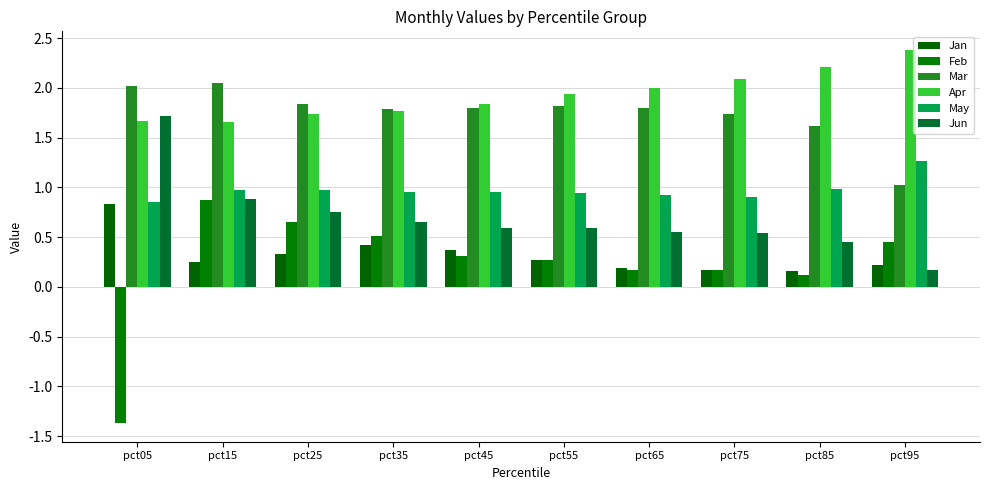

Which has a higher value, pct35 or pct85?

pct35